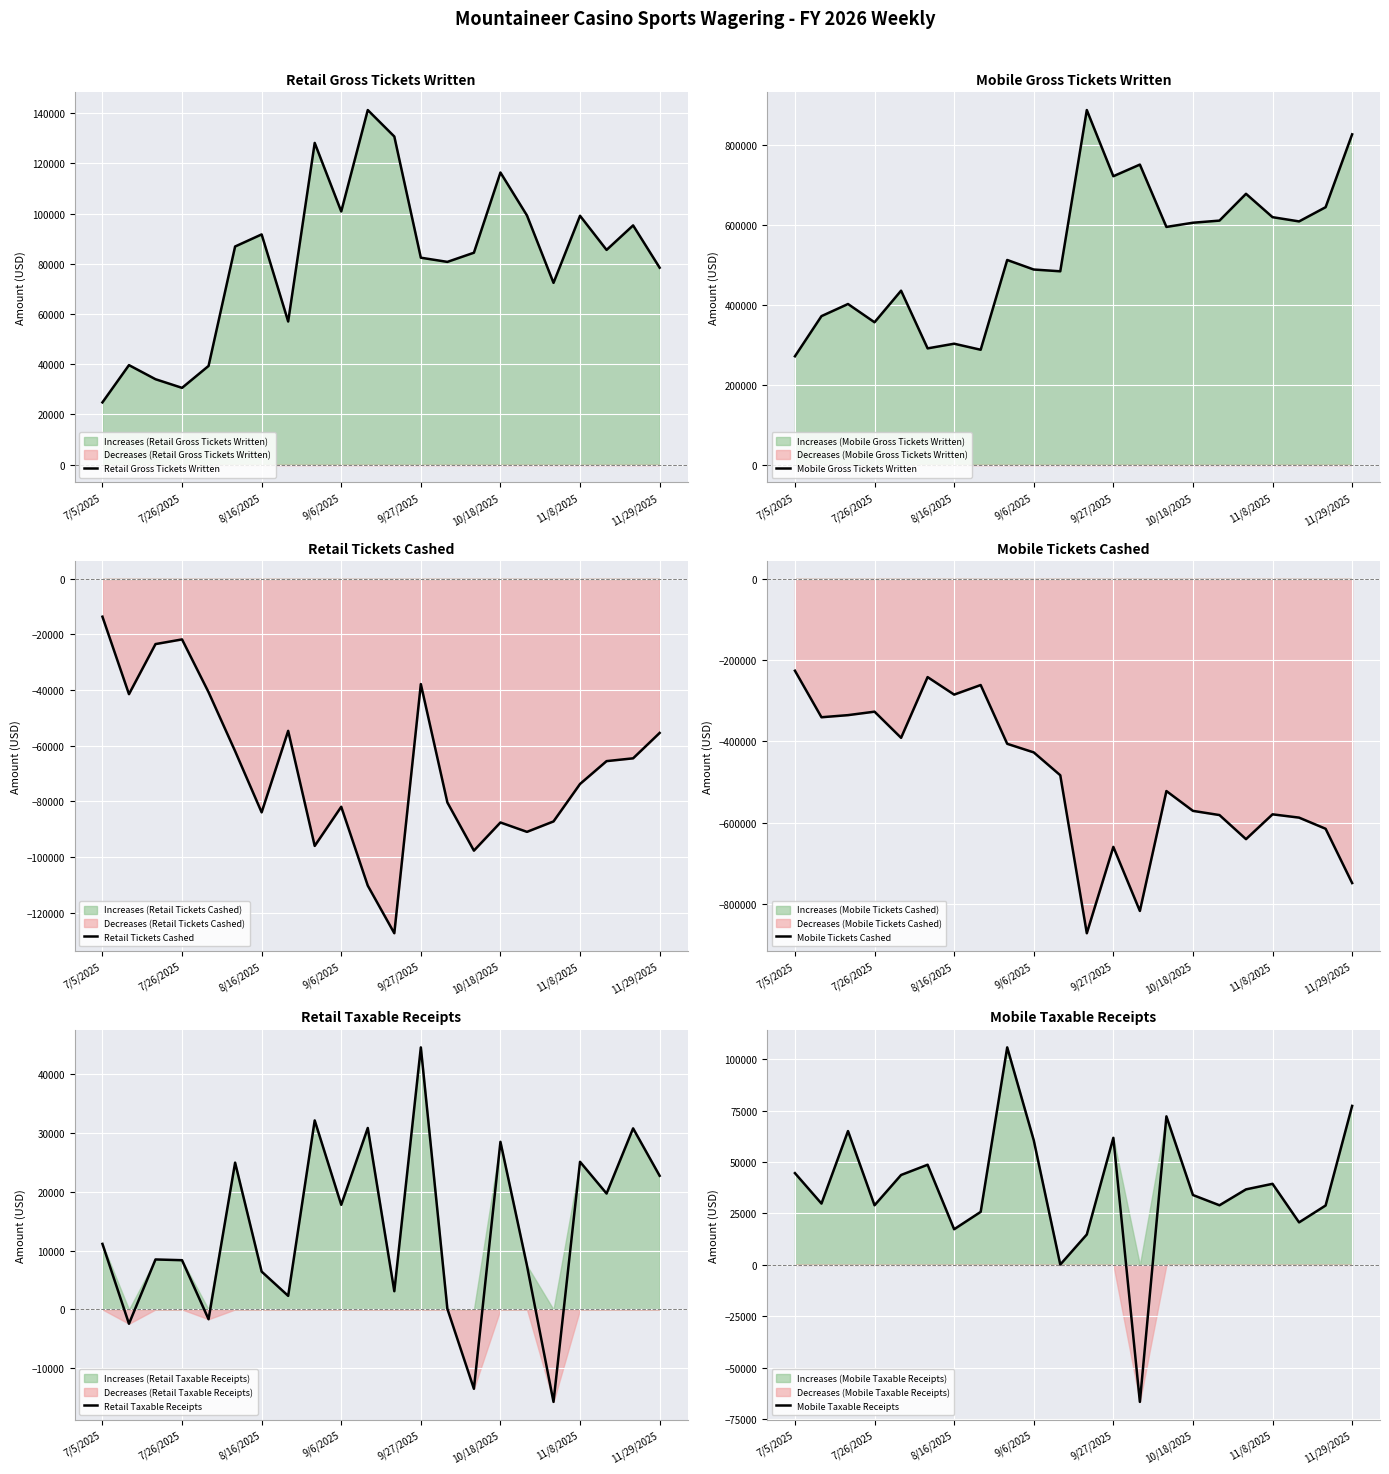

The value of Retail Gross Tickets Written at 11/8/2025 is 99145.2. True or false?

True